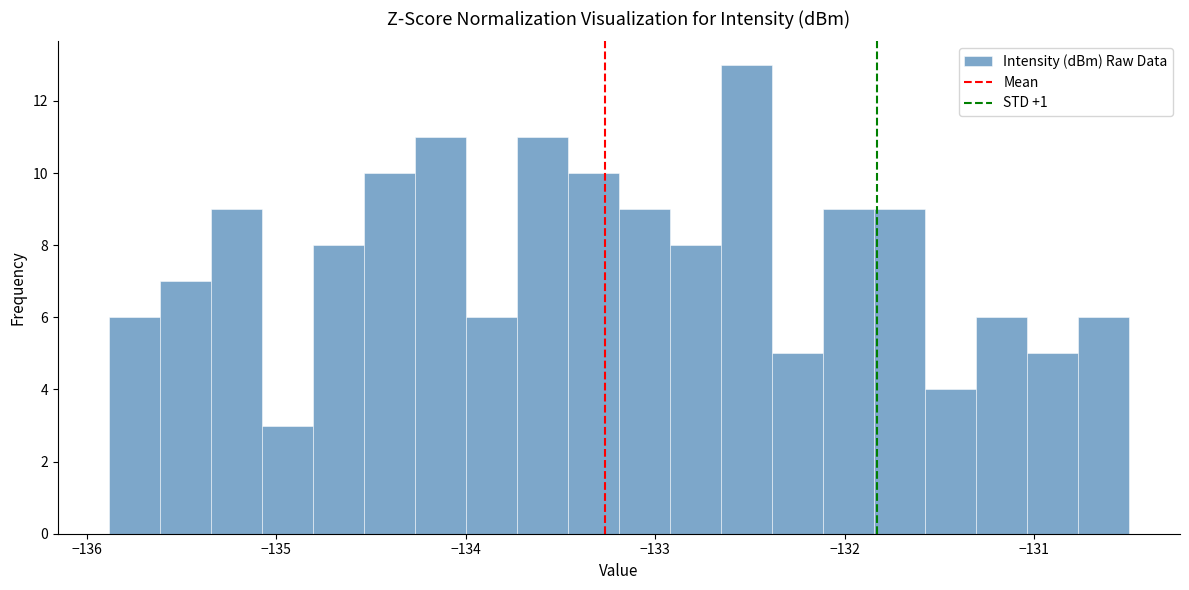

Around what value on the x-axis is the tallest bar? Give the approximate position of its centre, as read against the axis.

-132.5